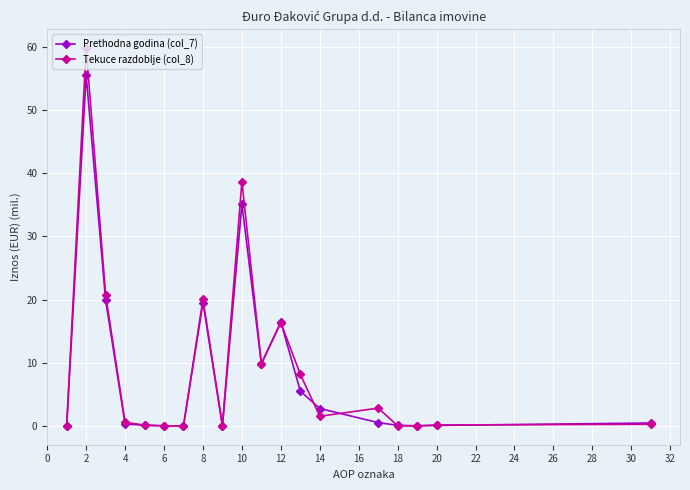

Which series has the largest total across all categories?

Tekuce razdoblje (col_8)